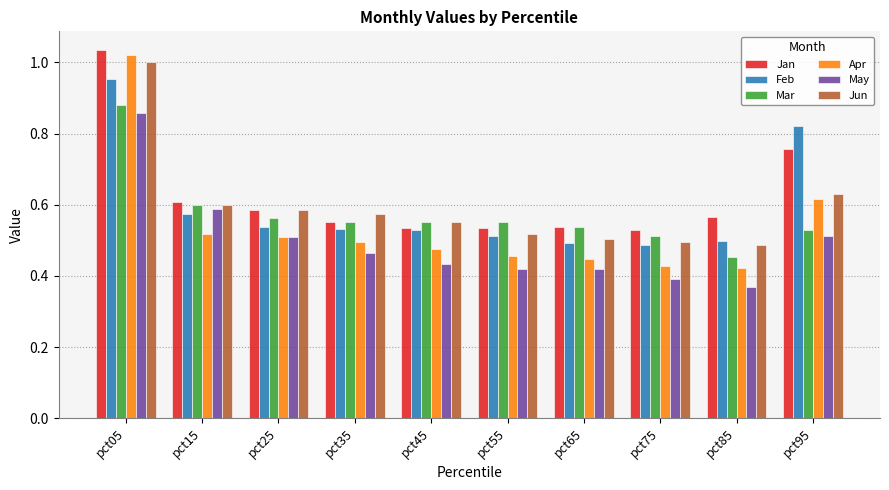

Is the value of Mar at pct25 greater than the value of Apr at pct85?

Yes